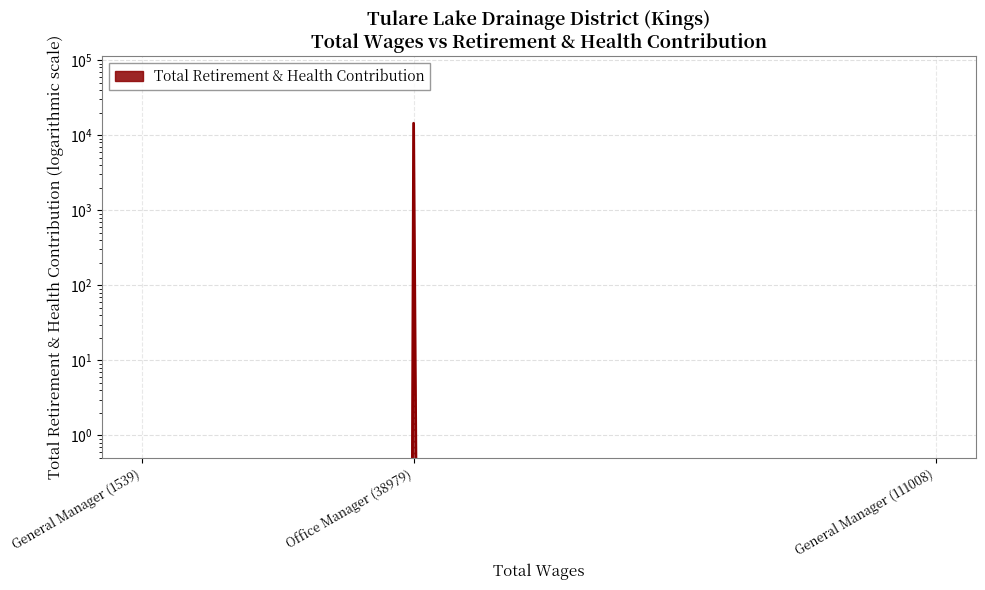

What is the difference between the maximum and minimum values?

14411